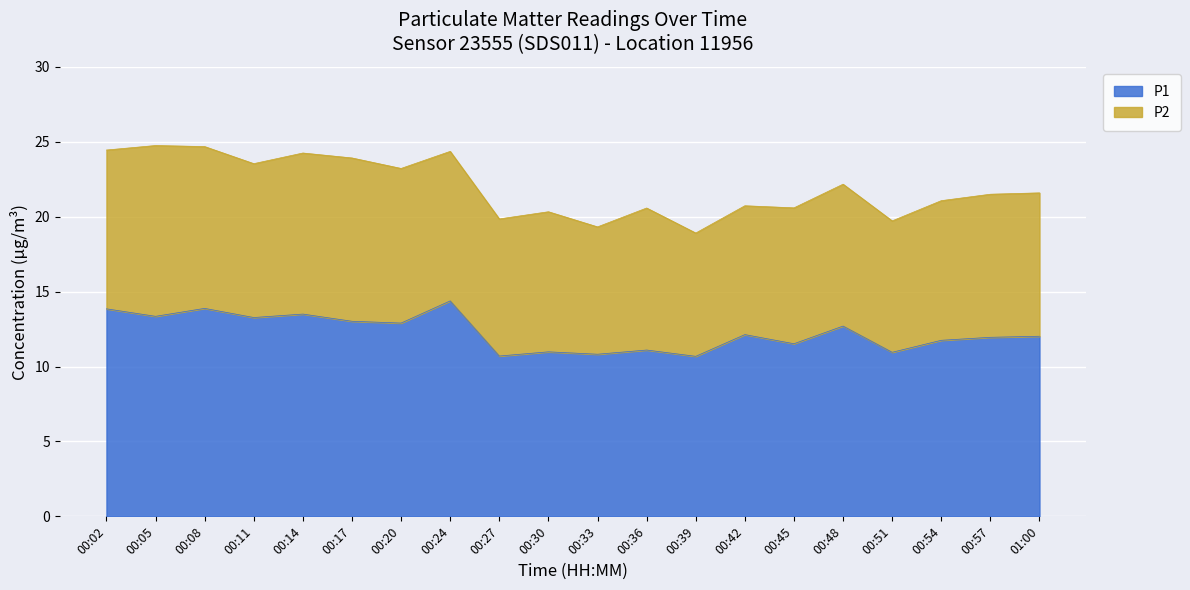

At which category does the data reach its first local peak?

00:08